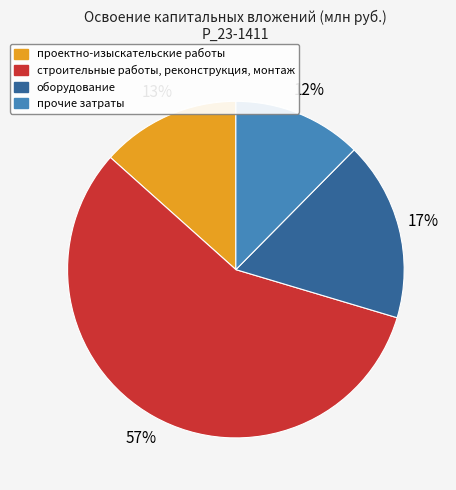

Combined, do проектно-изыскательские работы and оборудование account for over 50%?

No